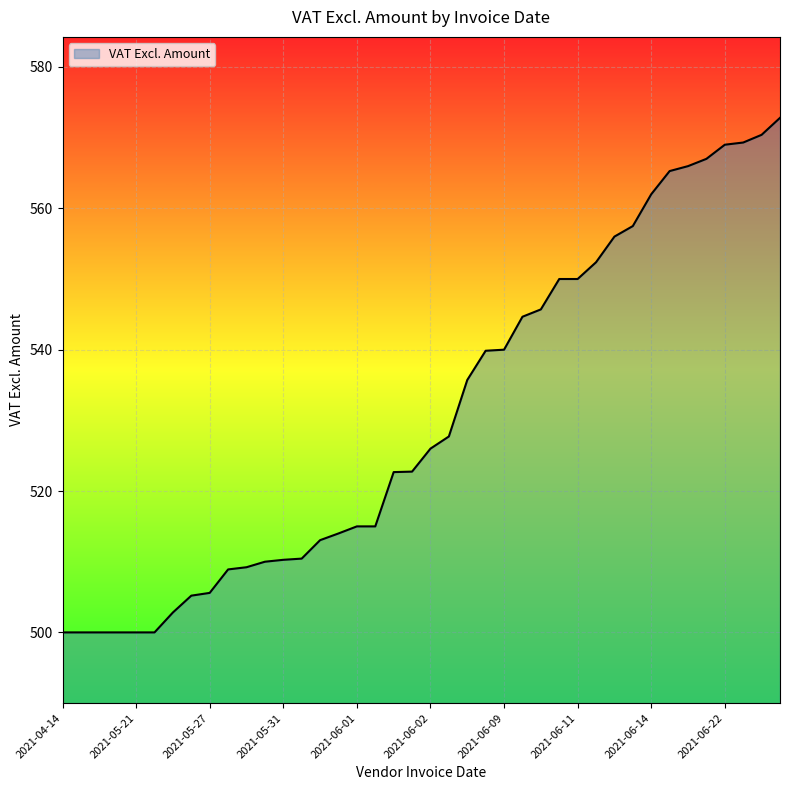

What is the difference between the maximum and minimum values?

72.8